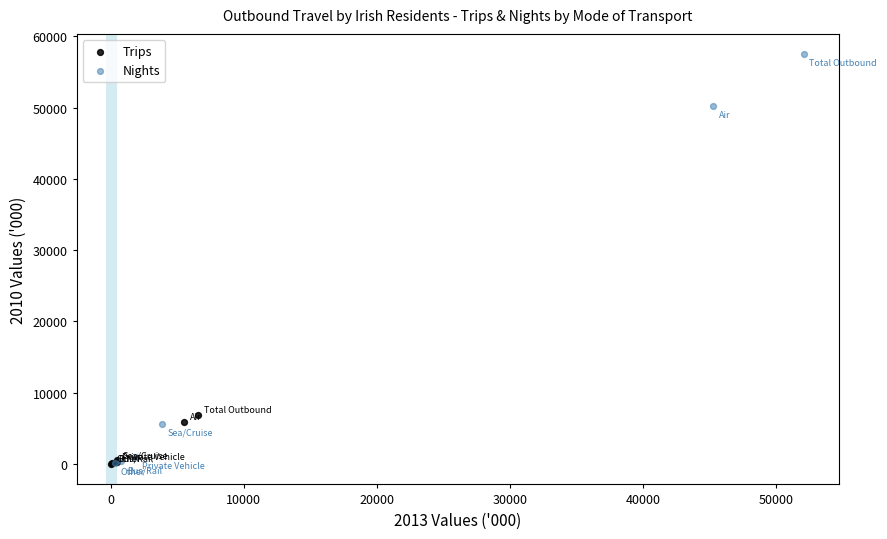

Which series has the widest spread of Y values?

Nights